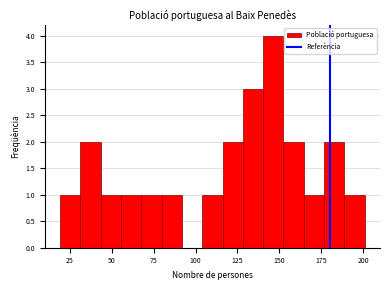

Read against the x-axis, roughly where is the centre of the tallest bar?

145